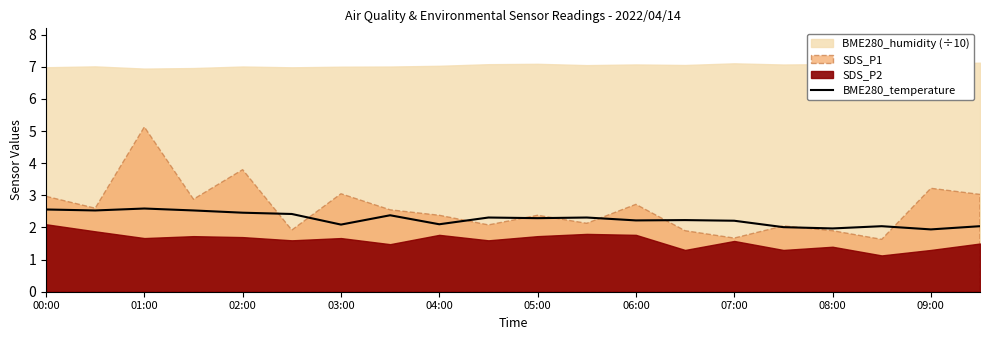

The value of BME280_temperature at 03:00 is 3.0. True or false?

False